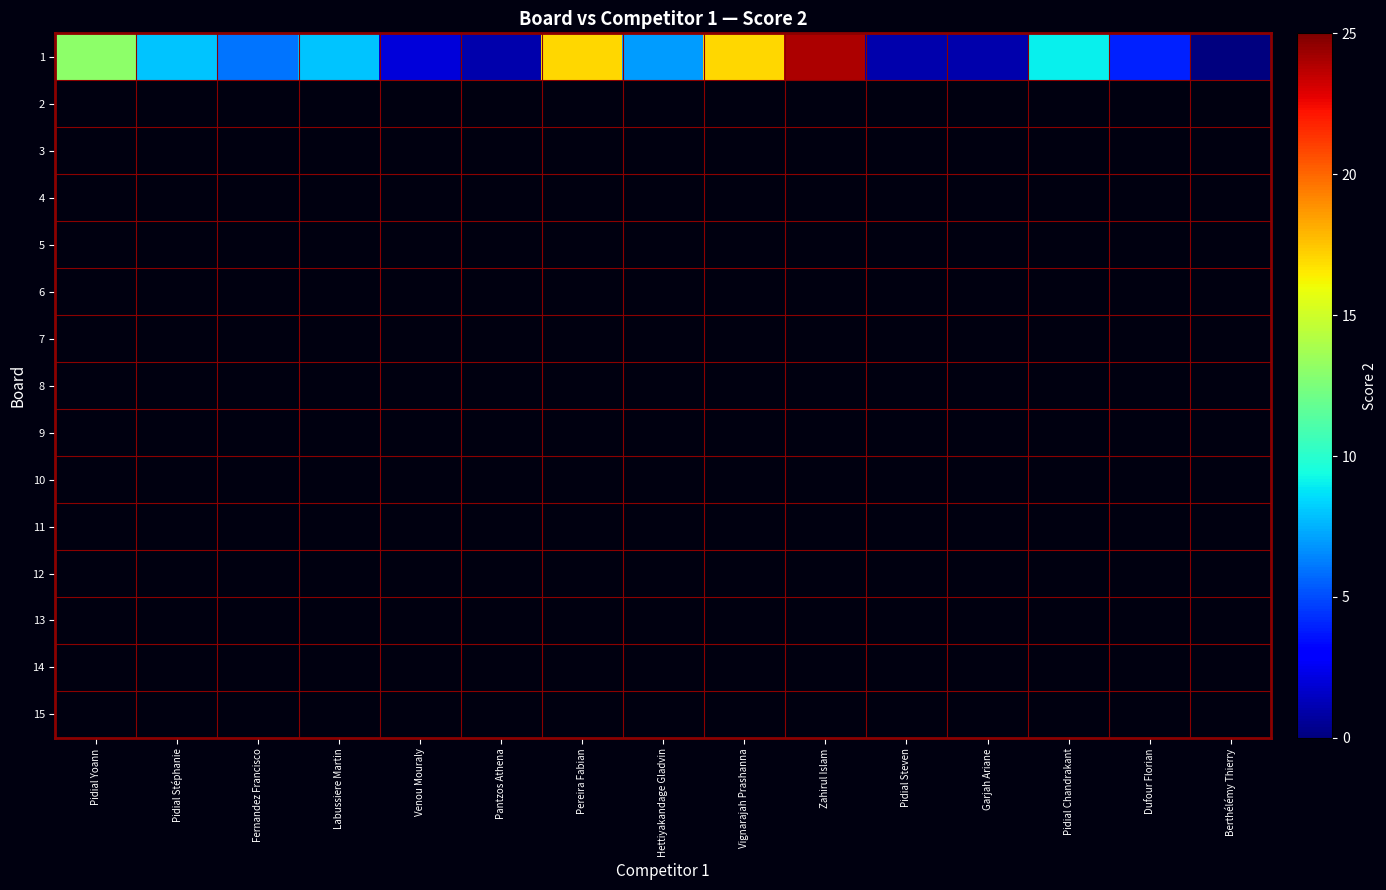

List the labels in order of value, largest first.

Zahirul Islam, Pereira Fabian, Vignarajah Prashanna, Pidial Yoann, Pidial Chandrakant, Pidial Stéphanie, Labussiere Martin, Hettiyakandage Gladvin, Fernandez Francisco, Dufour Florian, Venou Mouraly, Pantzos Athena, Pidial Steven, Garjah Ariane, Berthélémy Thierry